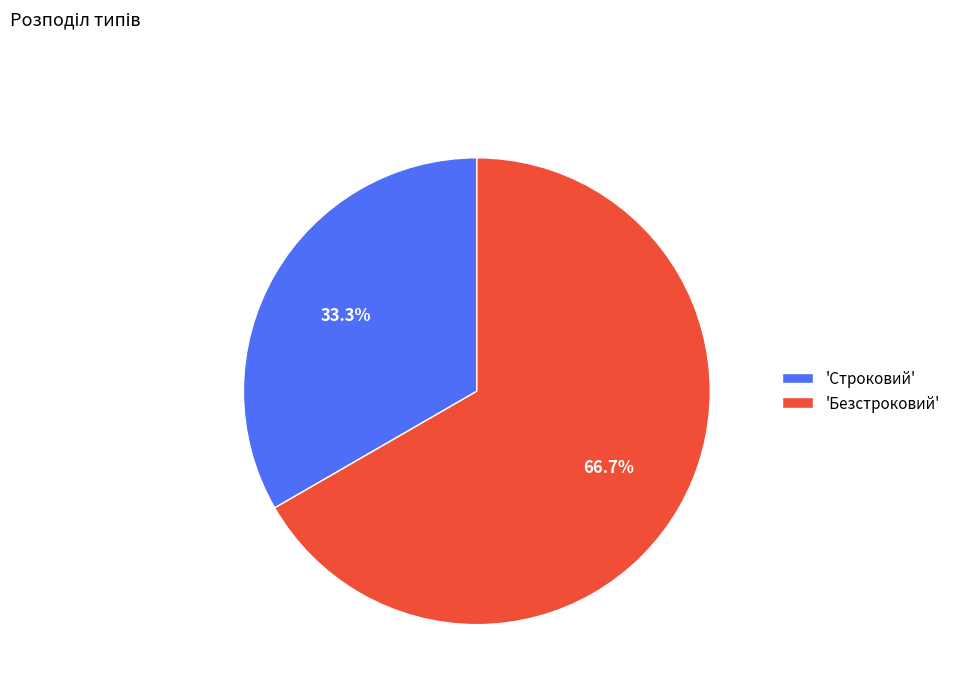

Which category has the smallest portion of the pie?

'Строковий'